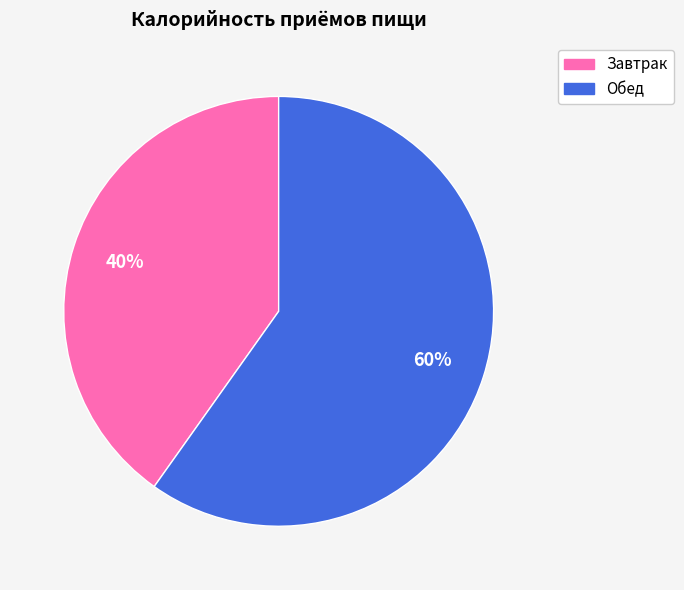

What is the majority slice?

Обед